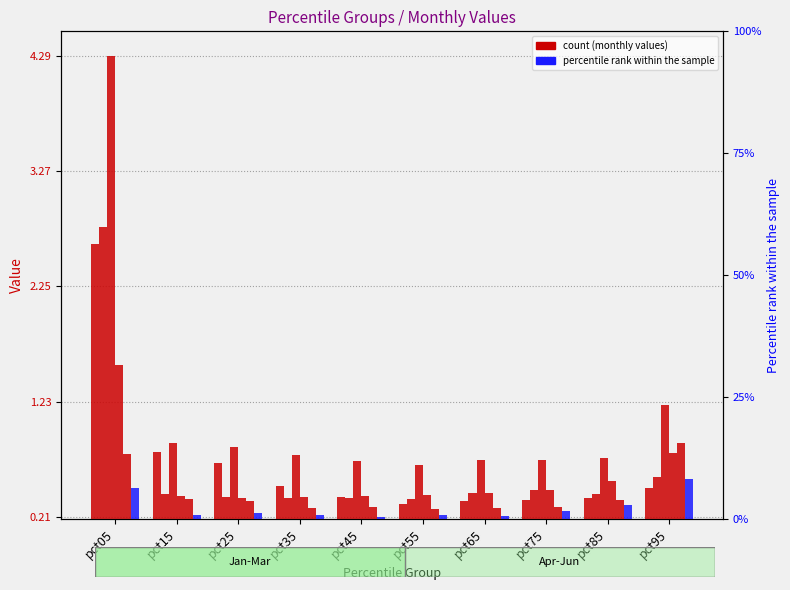

Which category has the lowest value across all series?

pct45